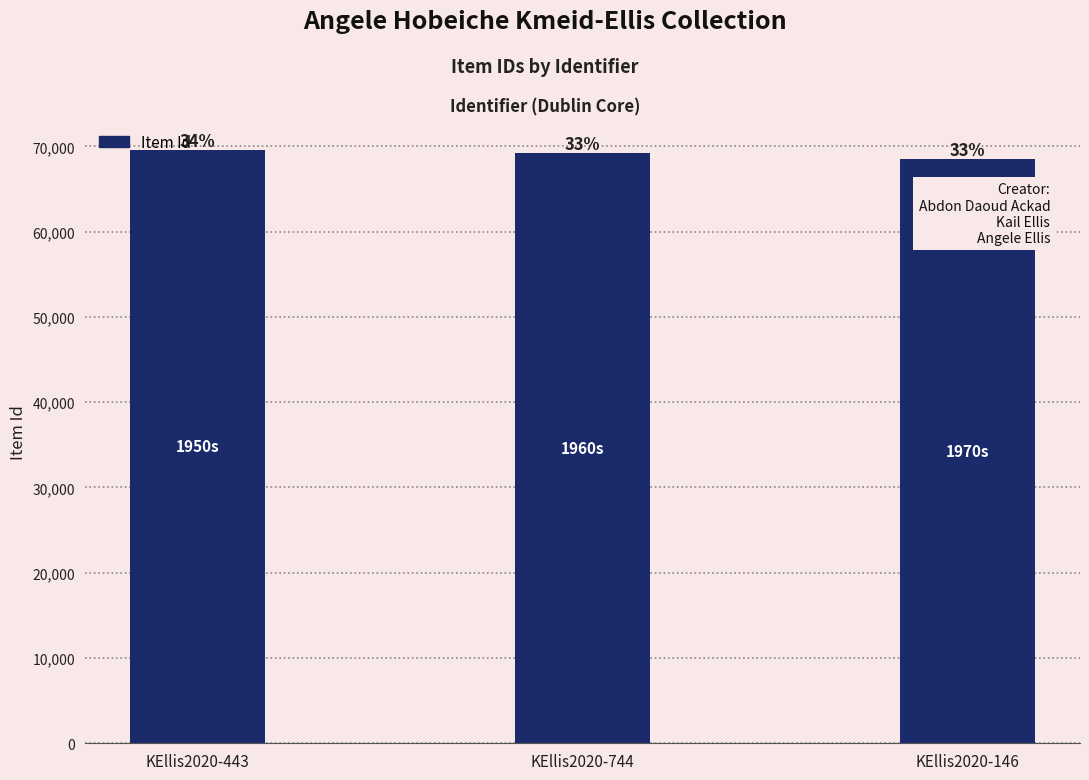

What is the greatest value displayed?

69609